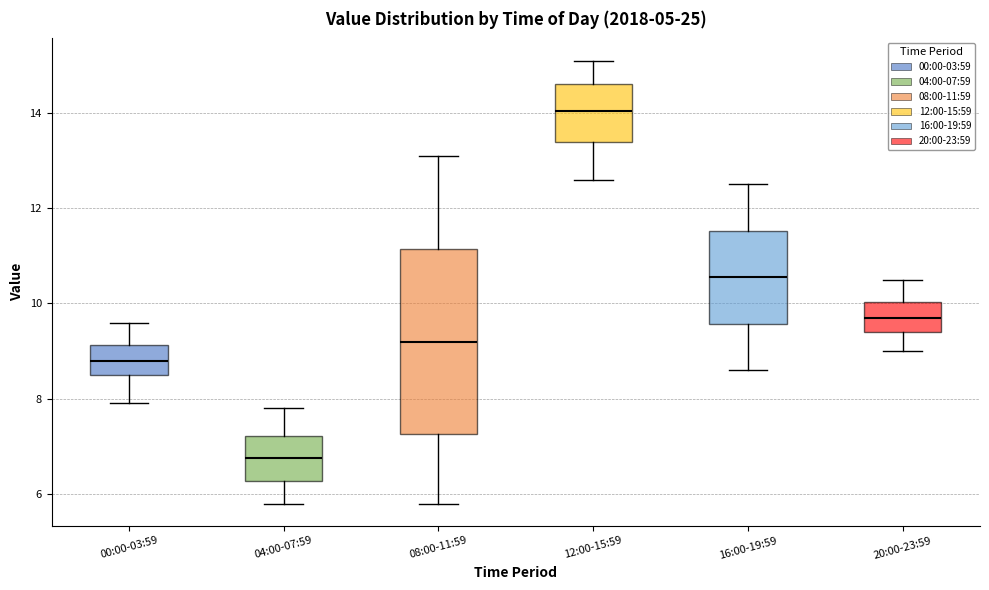

Where does the median line of the box for 12:00-15:59 sit on the y-axis? The values are not printed on the chart, so give them approximately, as read against the axis.

14.0